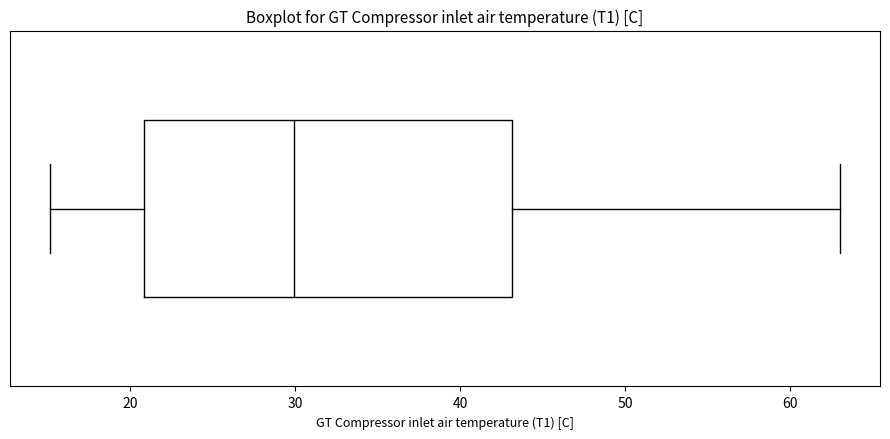

Read this box plot against the x-axis: the position of the median line, the range covered by the box, and the ends of both whiskers. The values are not printed on the chart, so give them approximately, as read against the axis.

median 30, box 21 to 43, whiskers 15 to 63